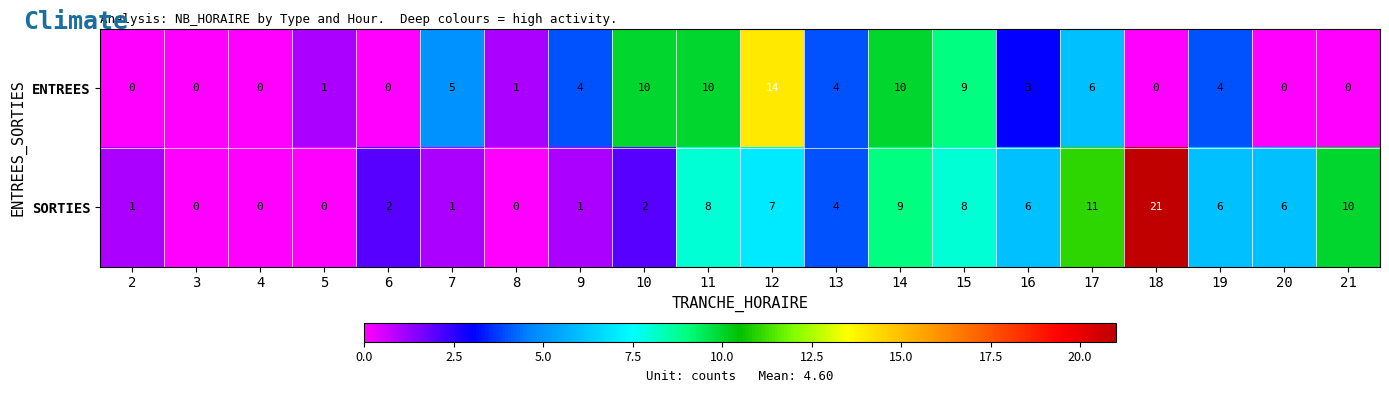

What is the total value across all series at 12?

21